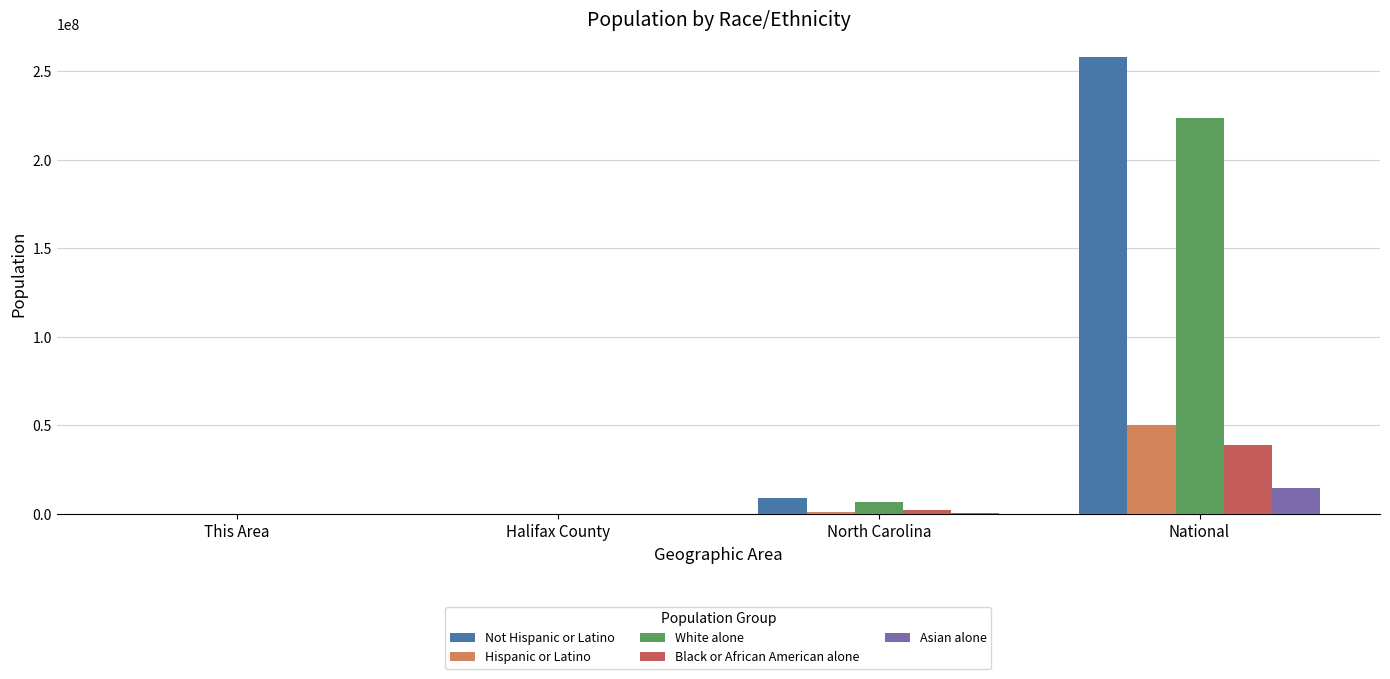

Is it true that Black or African American alone equals 29109 at Halifax County?

True